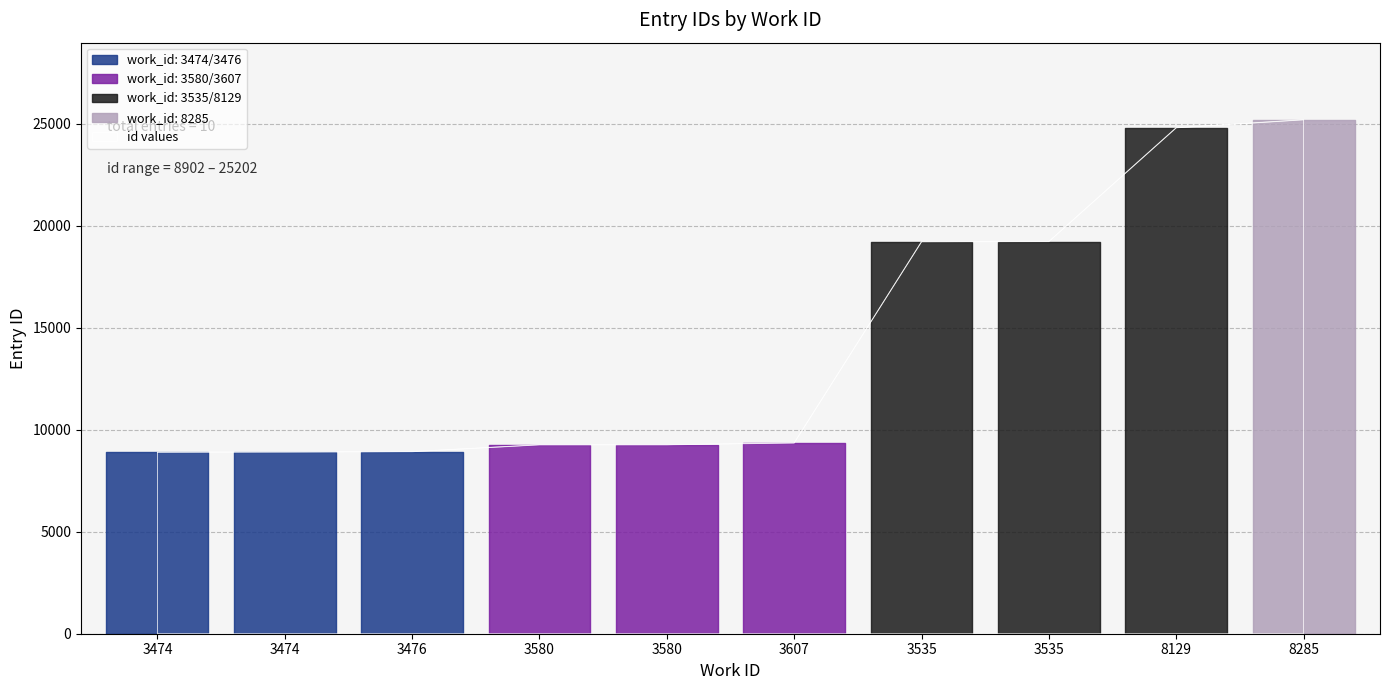

The chart shows a value of 44022 at 8129. True or false?

False